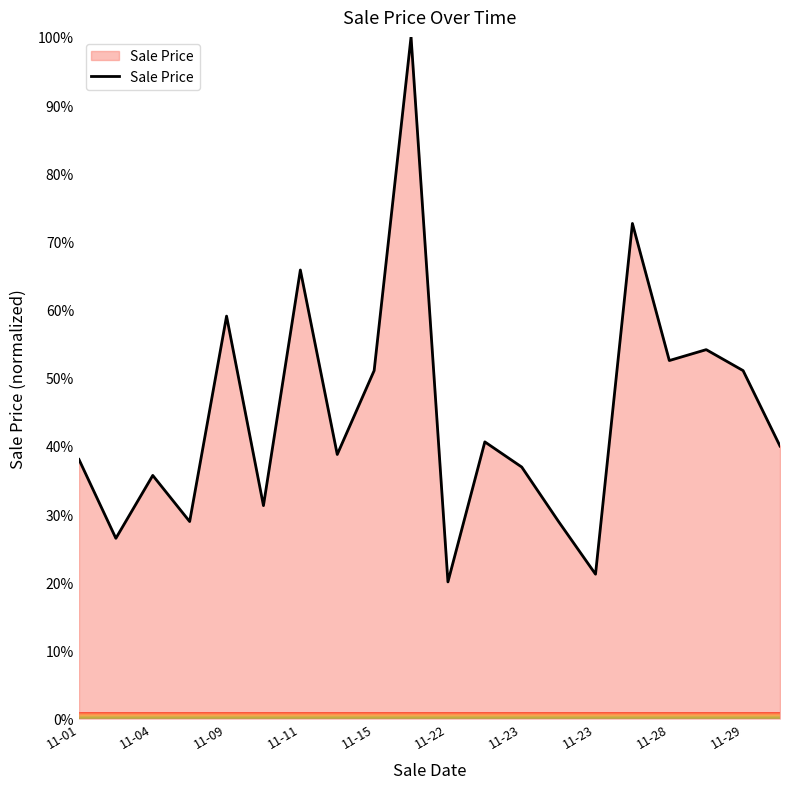

Reading right to left, extract all data points from this chart.

40.0	51.0	54.1	52.5	72.6	21.2	28.9	36.9	40.6	20.0	100.0	51.0	38.7	65.8	31.2	59.0	28.9	35.7	26.4	38.0